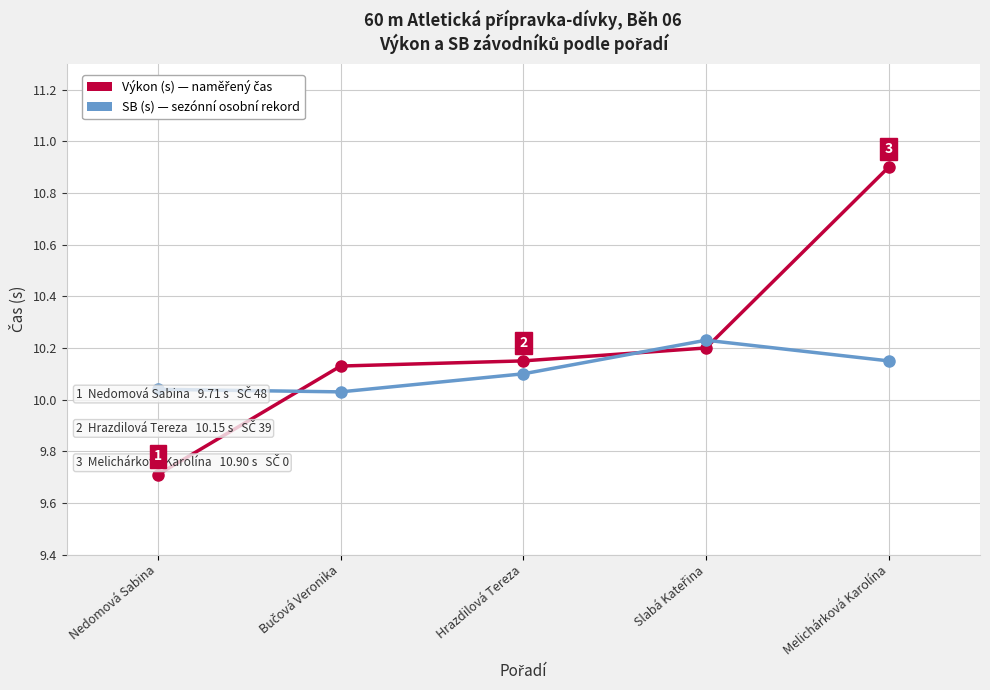

At which category is the sum across all series the highest?

Melichárková Karolína